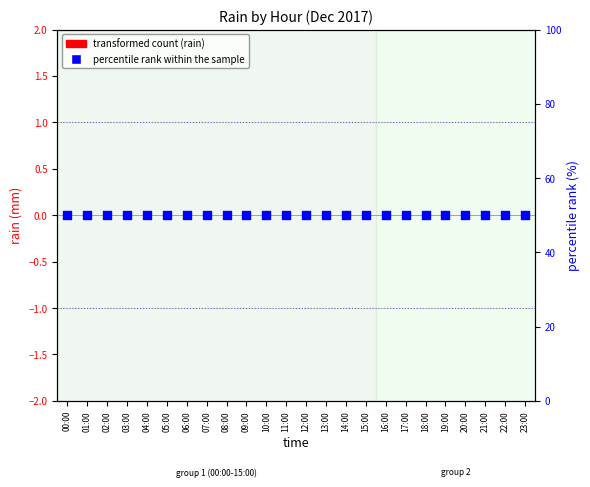

Is the value of percentile rank within the sample at 03:00 greater than the value of transformed count (rain) at 09:00?

Yes